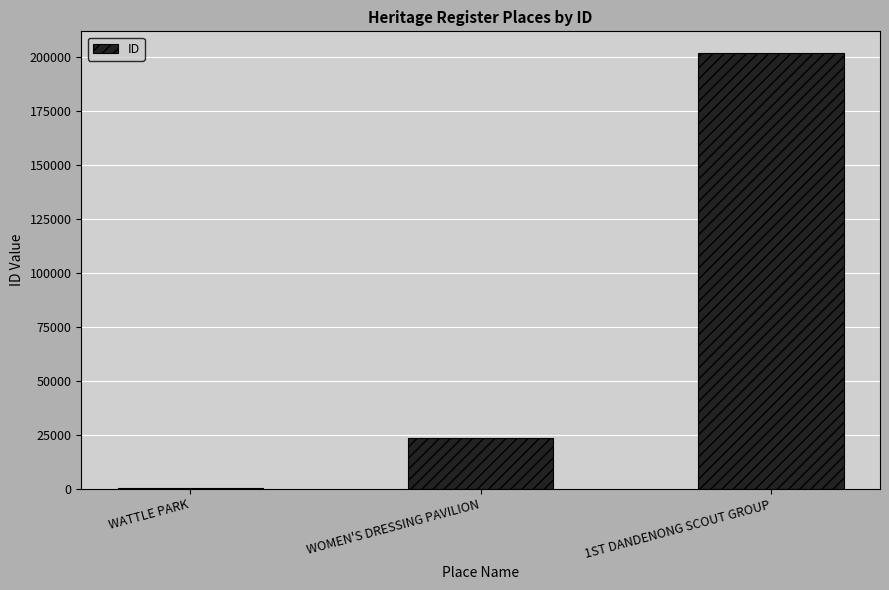

What is the ratio of the value at 1ST DANDENONG SCOUT GROUP to the value at WOMEN'S DRESSING PAVILION?

8.7